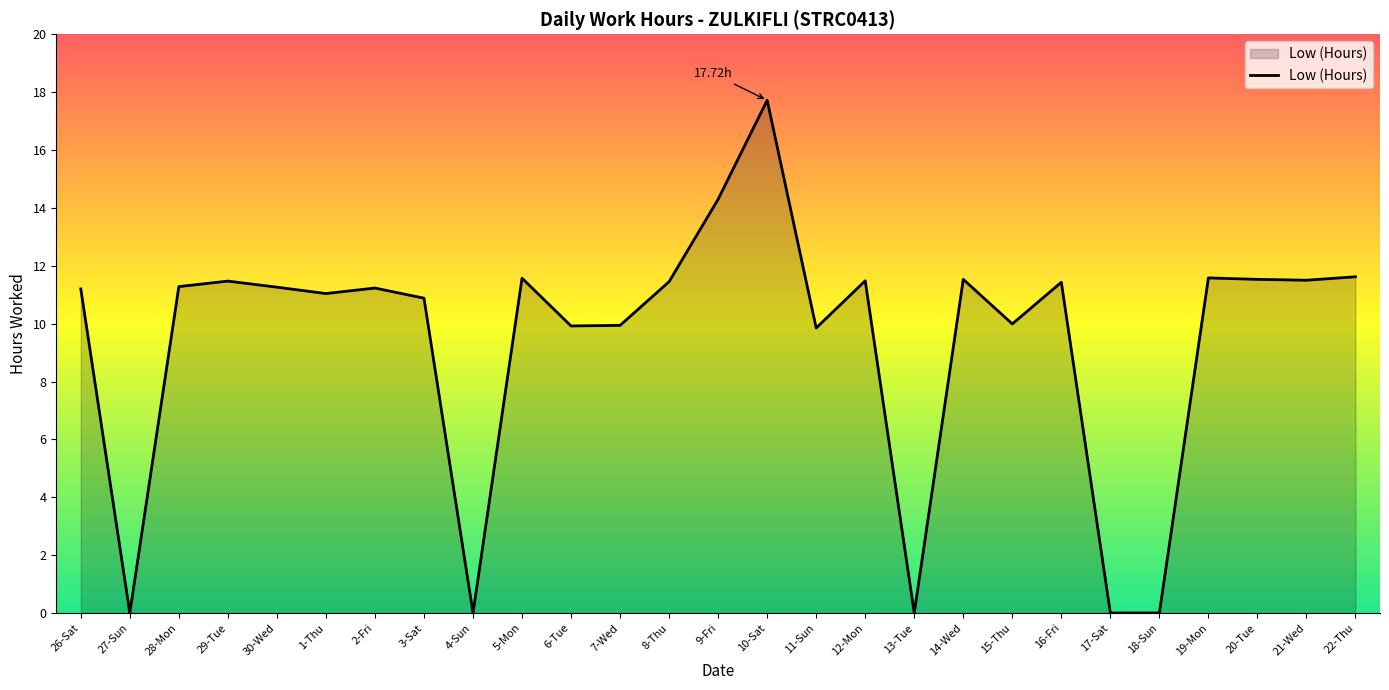

What is the change in value from 5-Mon to 12-Mon?

-0.1